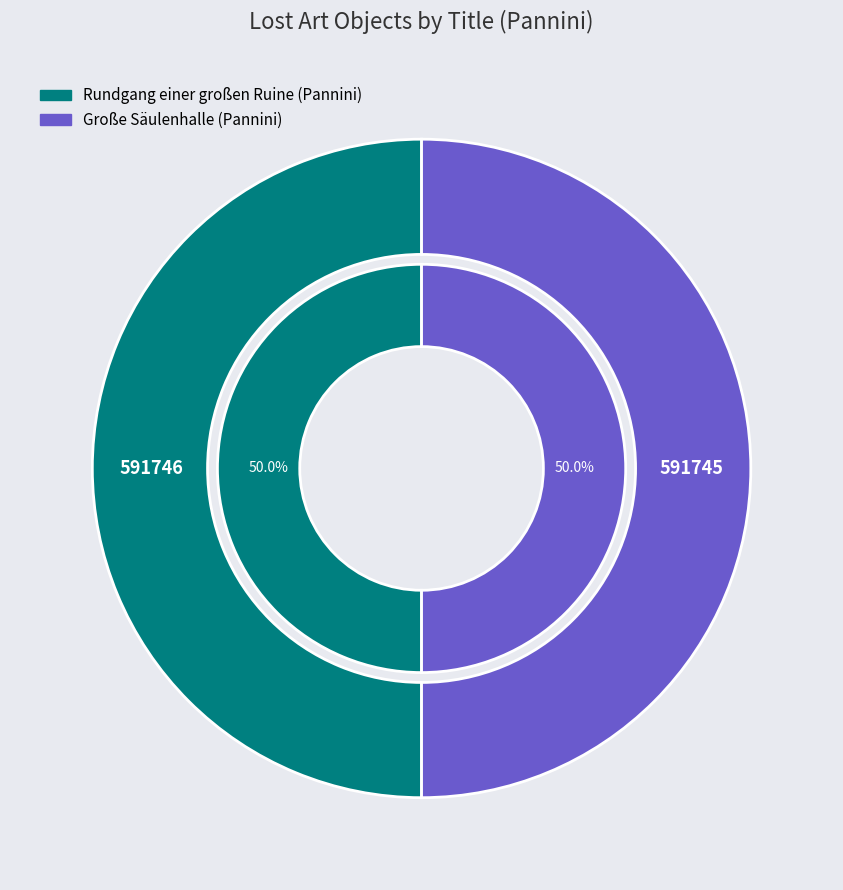

Is there any slice that represents more than half of the pie?

Yes